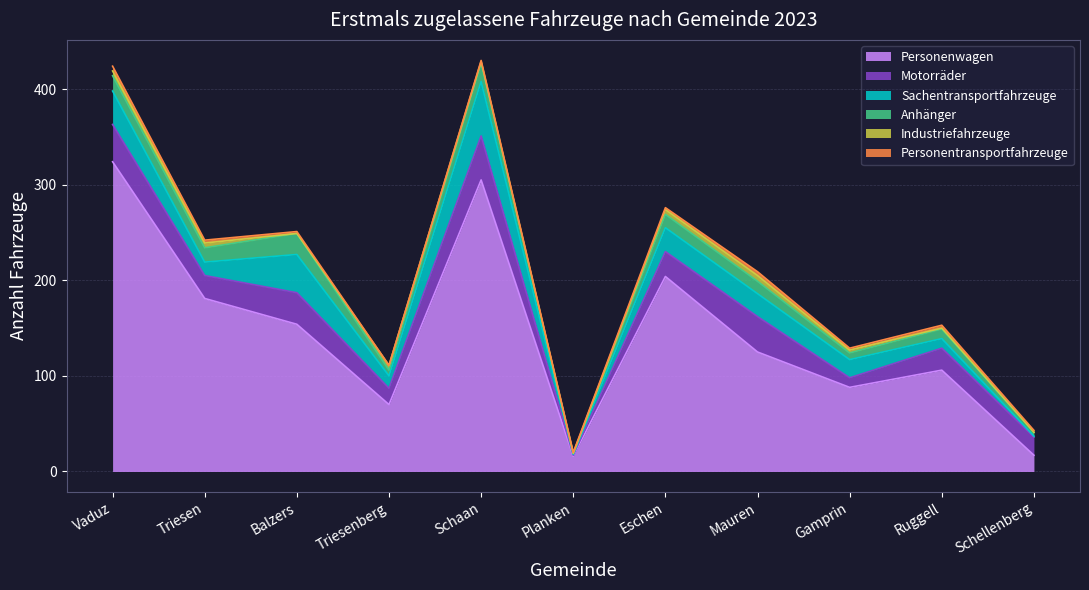

What is the greatest value displayed?

324